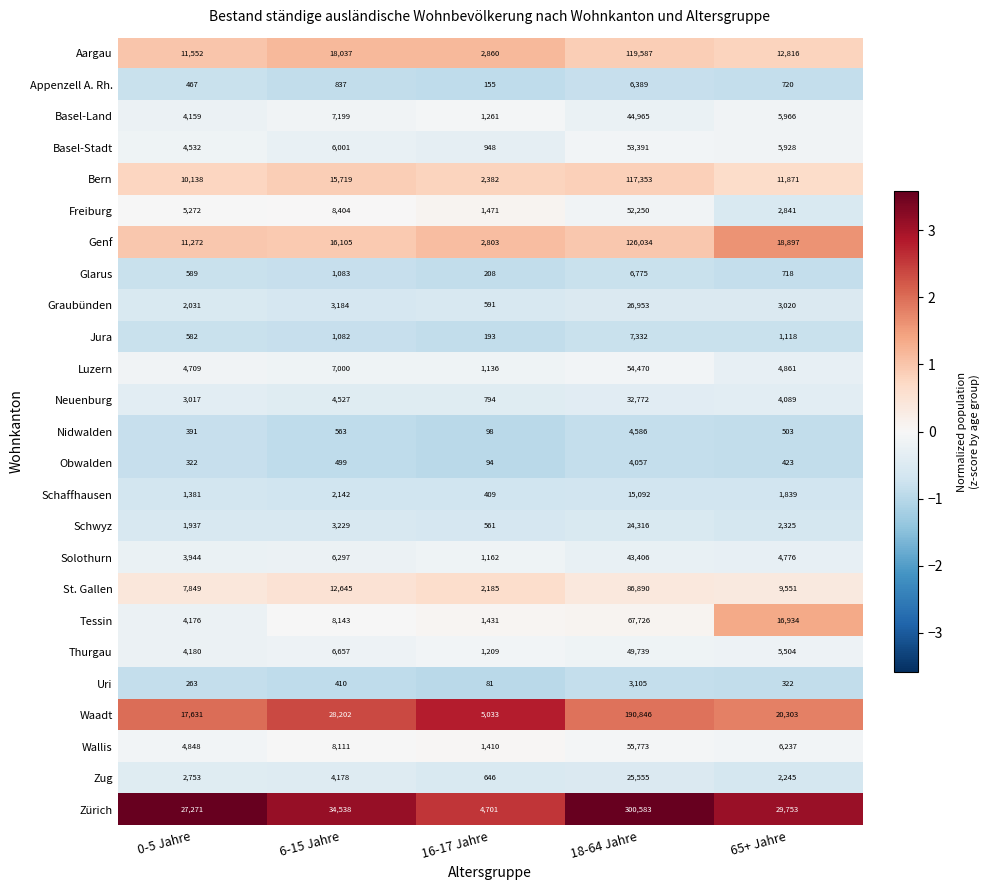

True or false: Basel-Land has a value of 7199 at 6-15 Jahre.

True